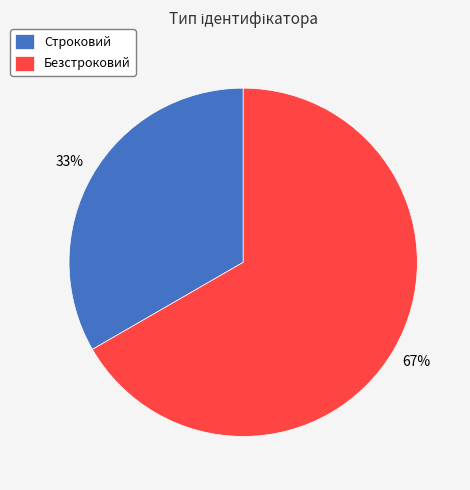

Is the sum of Безстроковий and Строковий greater than half?

Yes